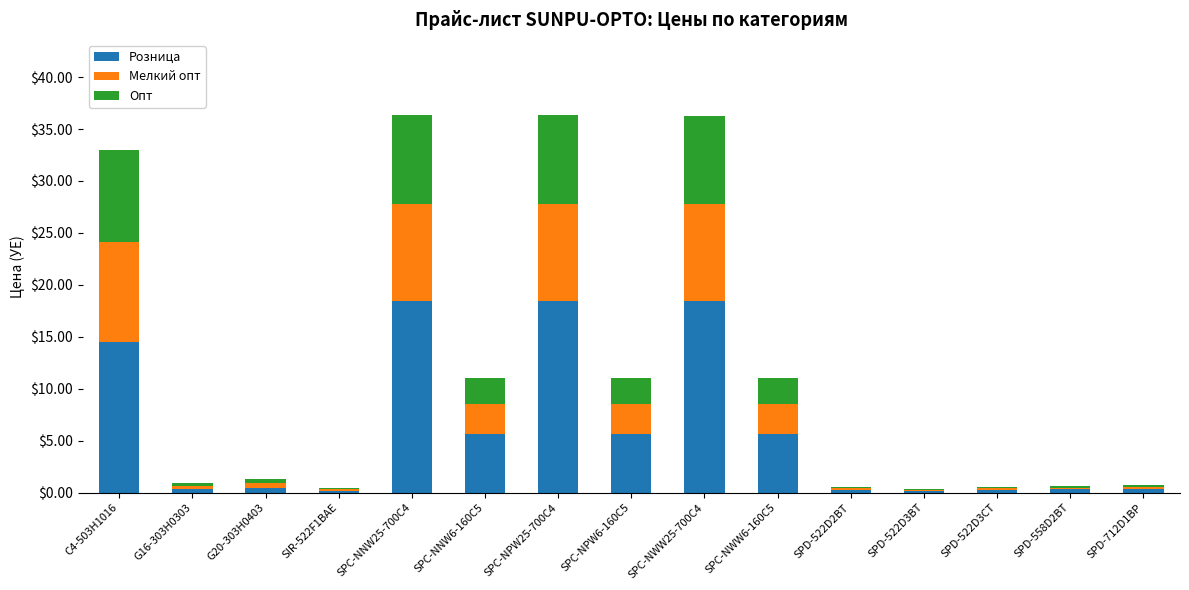

Is it true that Розница equals 18.5 at SPC-NPW25-700C4?

True